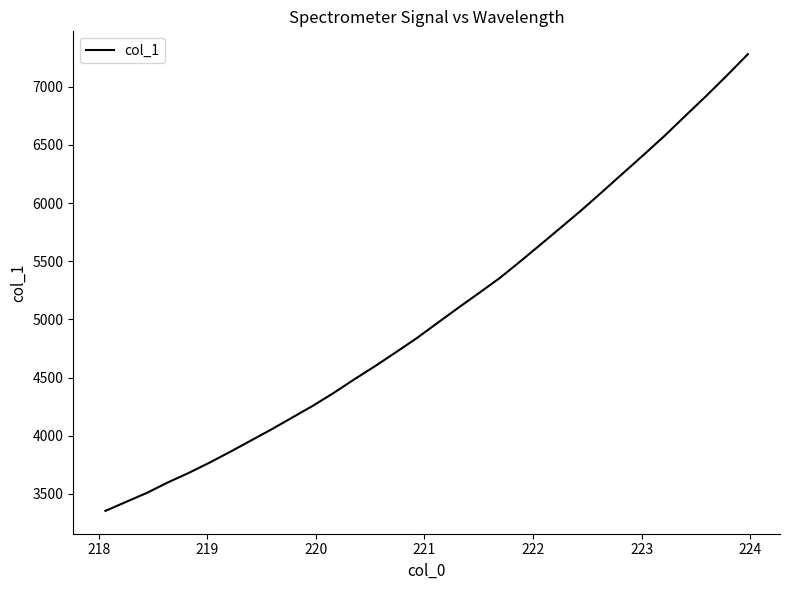

What is the smallest value displayed?

3353.1